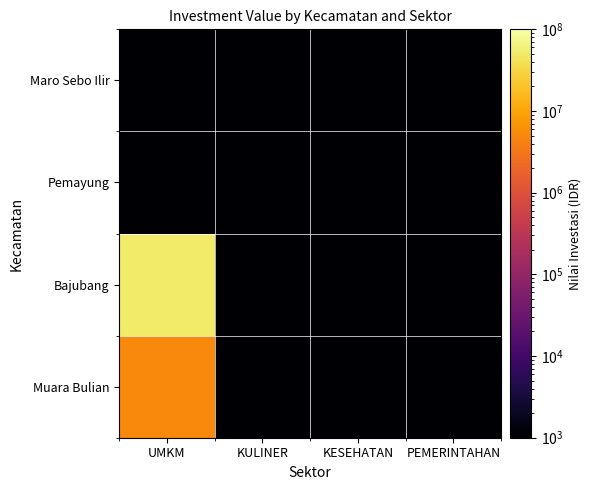

Which category has the highest value across all series?

UMKM